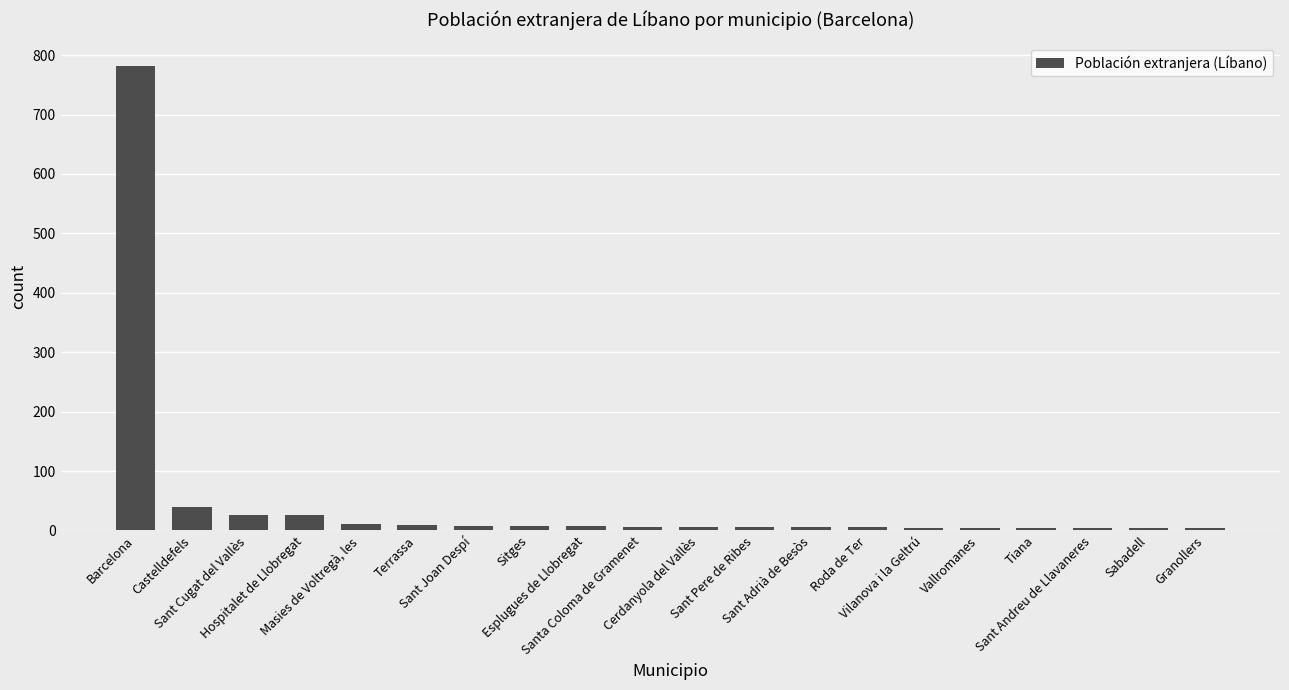

What is the sum of all values?

964